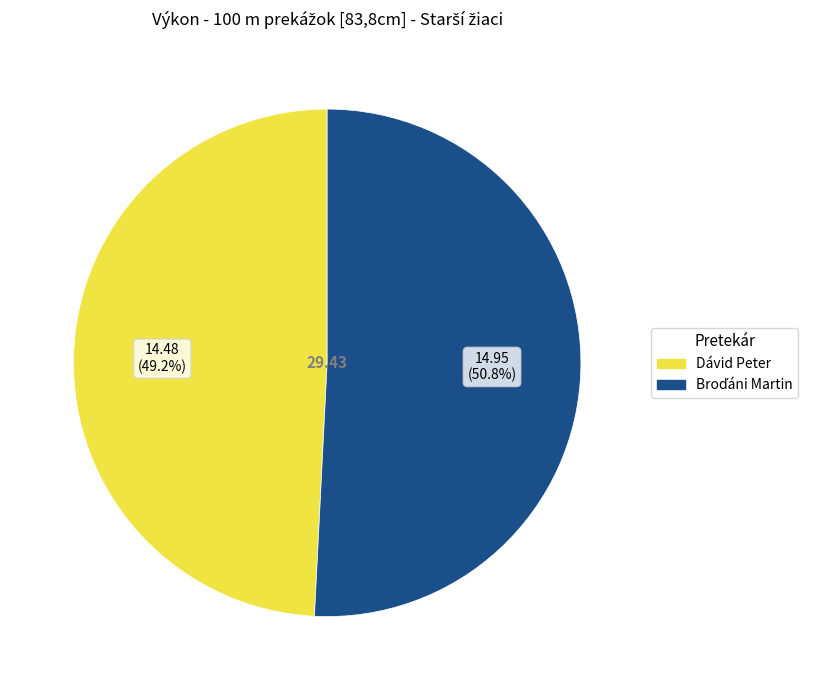

Is there a majority slice in this chart?

Yes